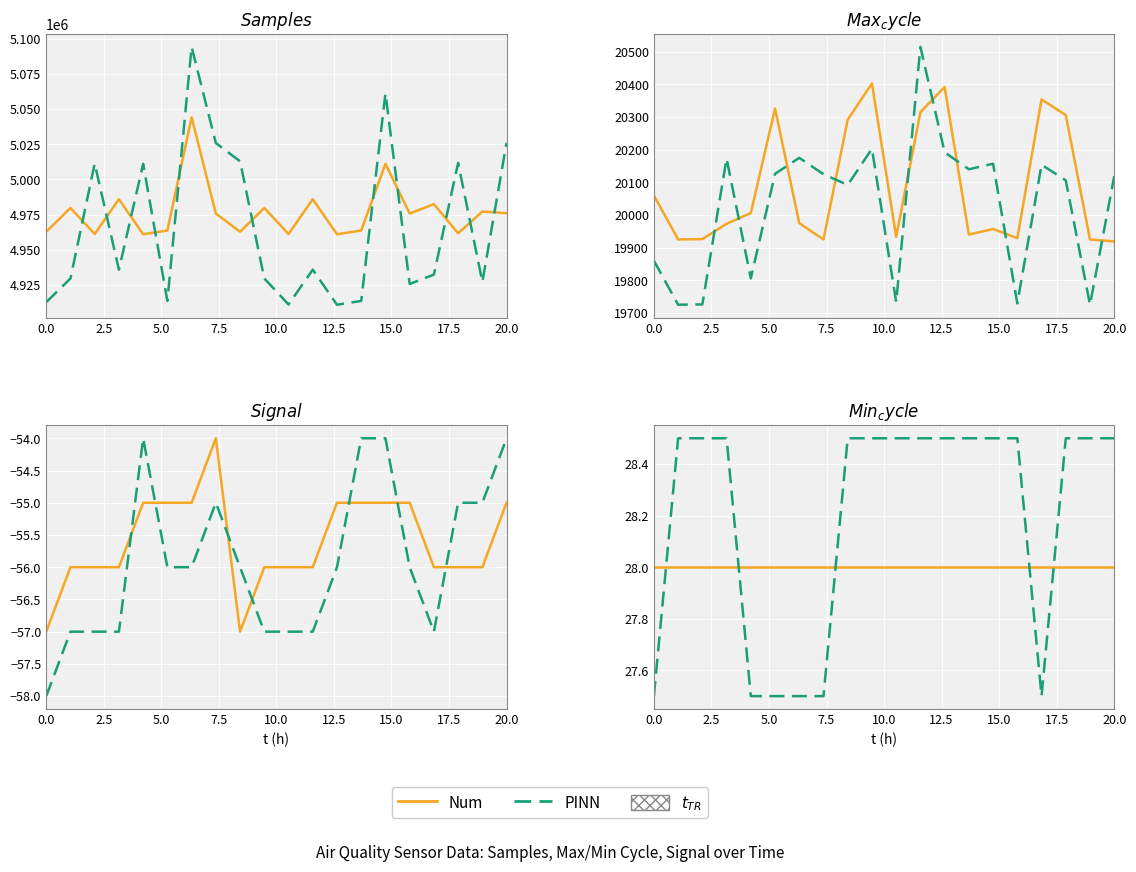

Between 2.5 and 7.5, which series saw the biggest shift?

Num